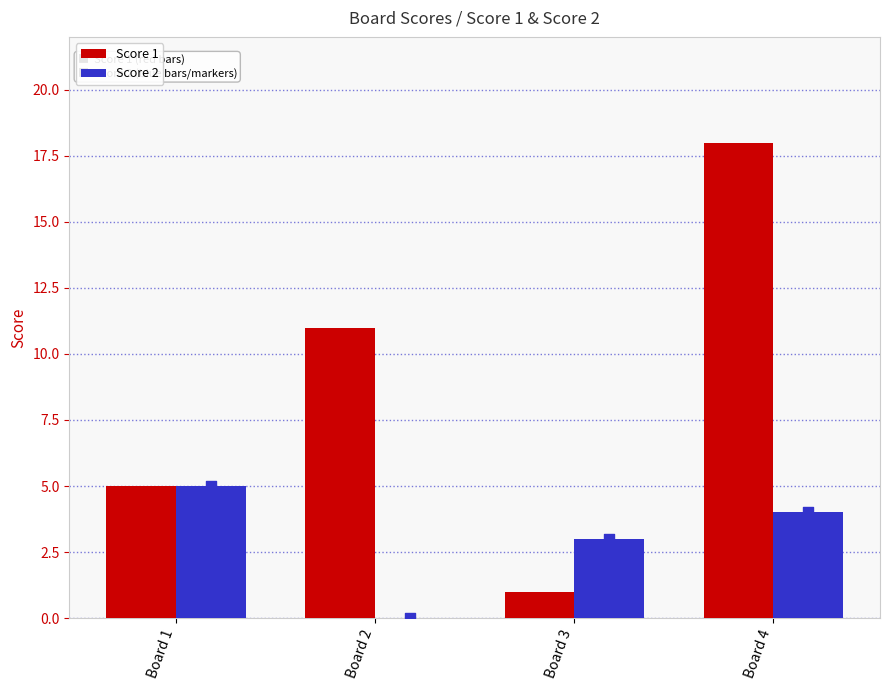

What is the total value across all series at Board 3?

4